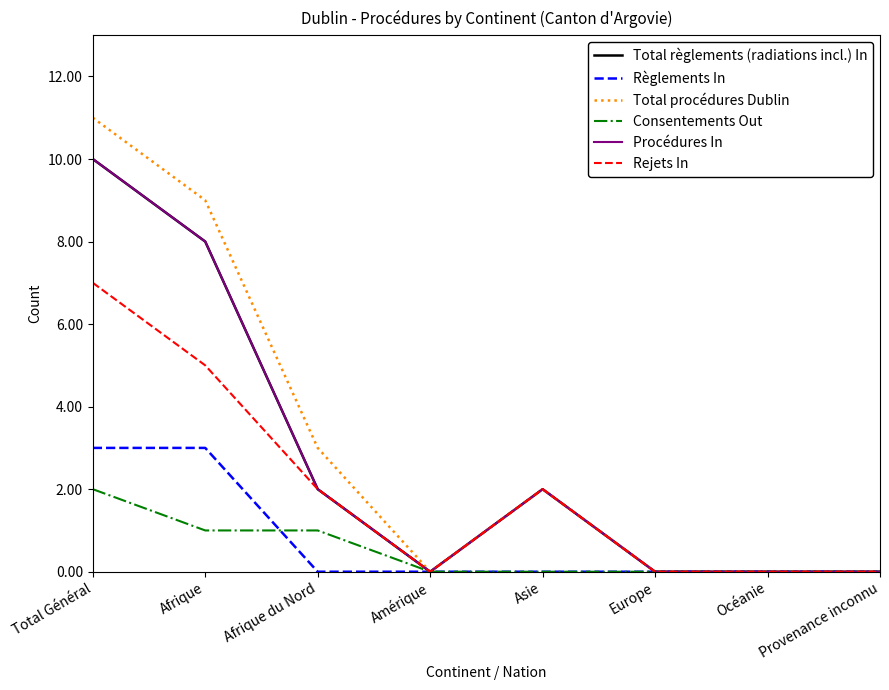

What is the difference between the maximum and minimum values in the Rejets In series?

7